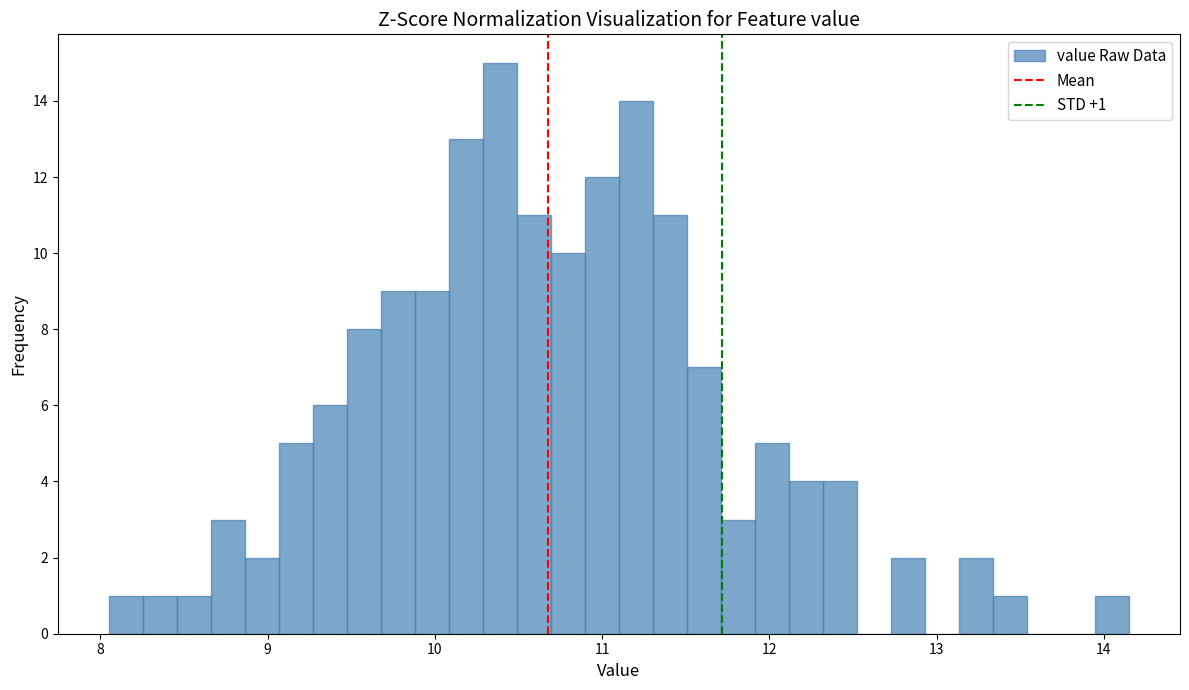

Read against the x-axis, roughly where is the centre of the tallest bar?

10.4